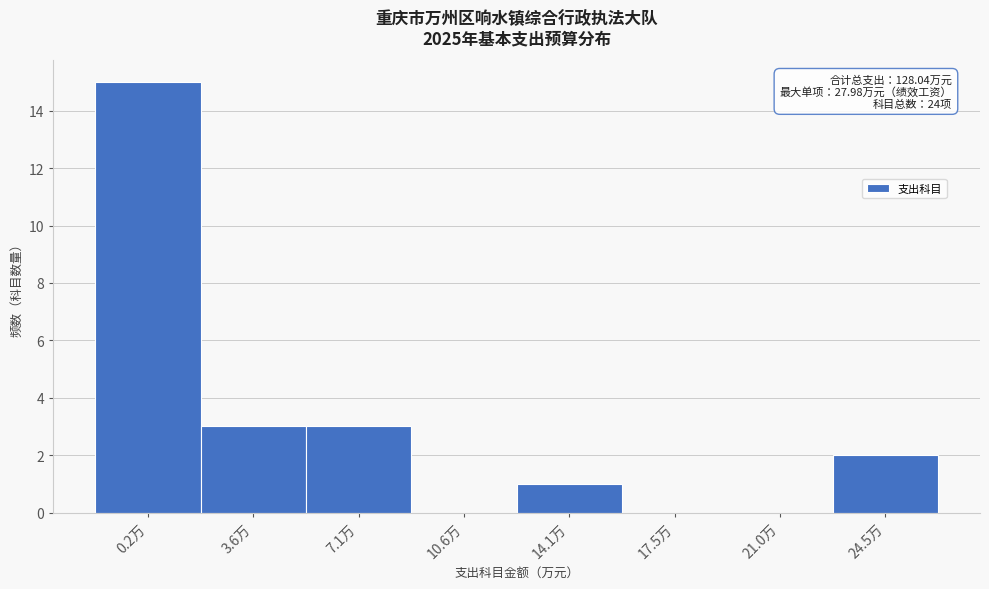

Reading left to right, transcribe all the data shown in this chart.

0.2万=15	3.6万=3	7.1万=3	10.6万=0	14.1万=1	17.5万=0	21.0万=0	24.5万=2